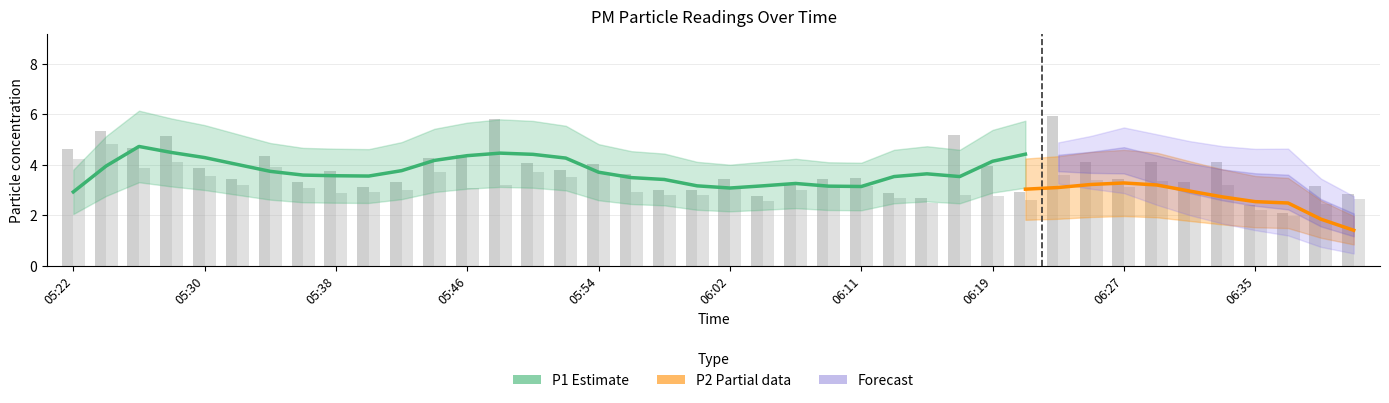

What is the total value across all series at 05:54?

7.7